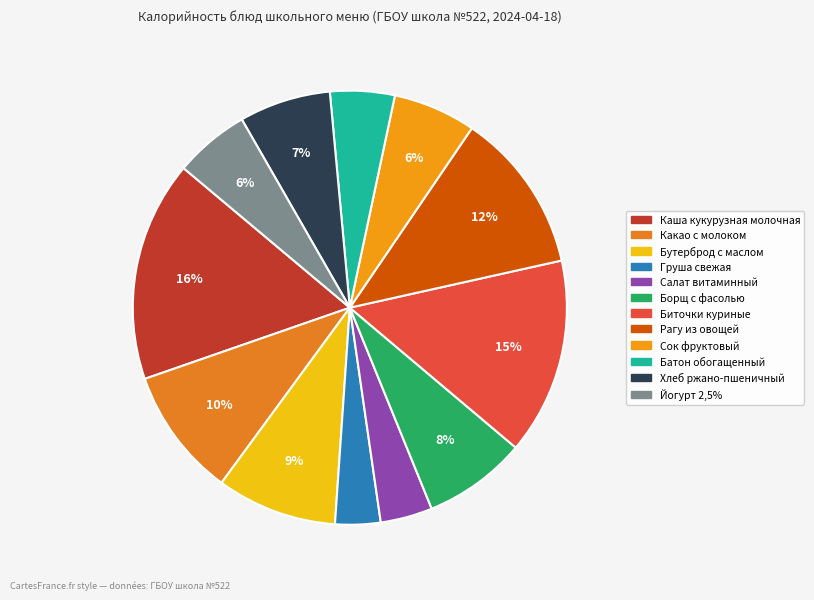

How many slices are in this pie chart?

12